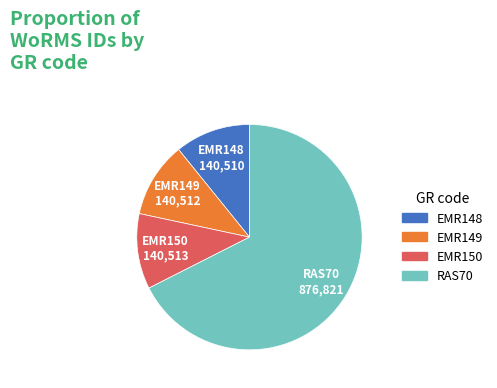

What is the largest slice in the pie chart?

RAS70